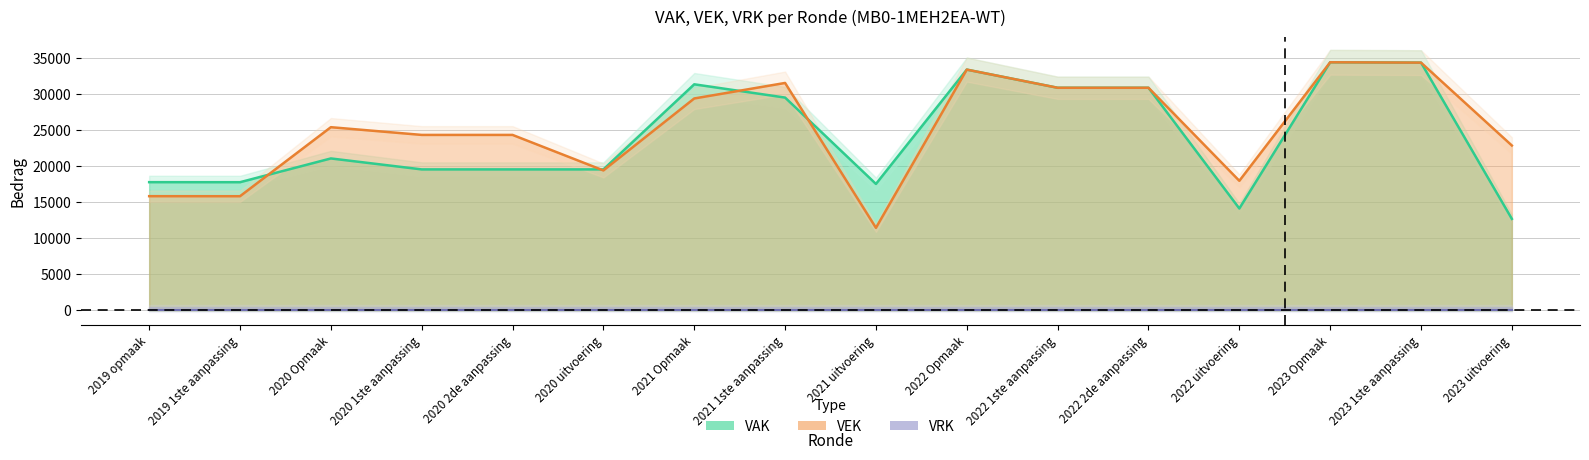

What is the total value across all series at 2021 Opmaak?

60854